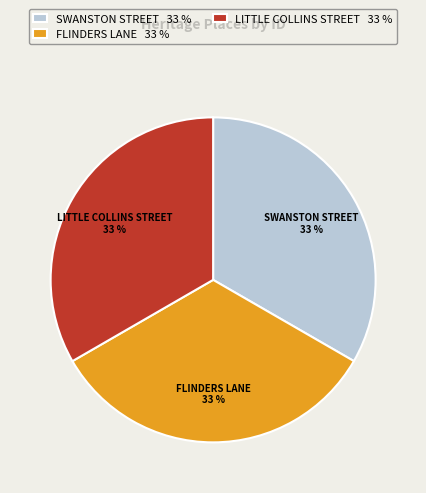

Does any single category account for the majority?

No